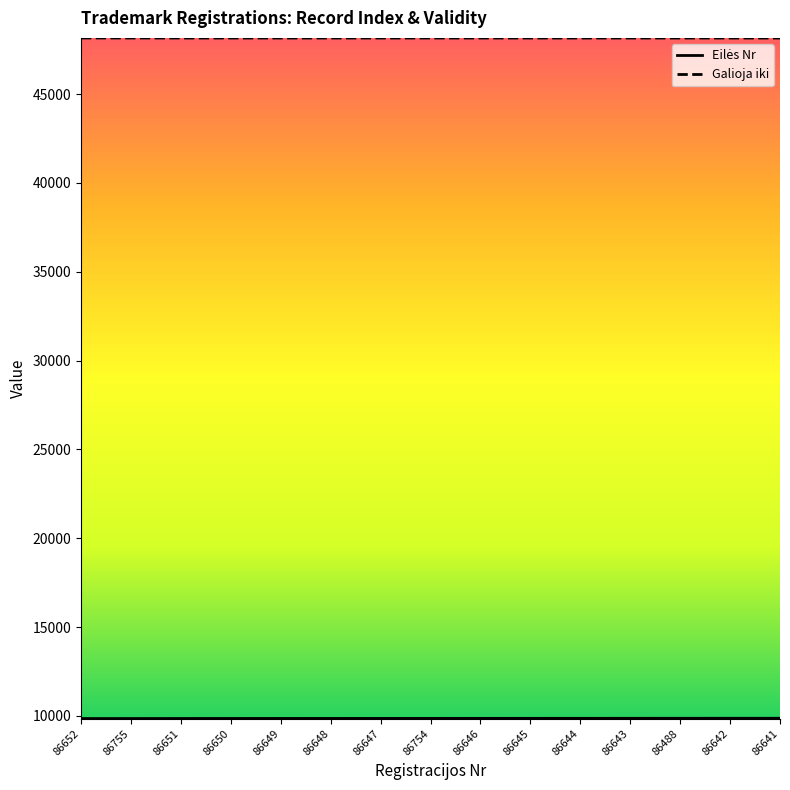

What is the minimum value shown in the chart?

9851